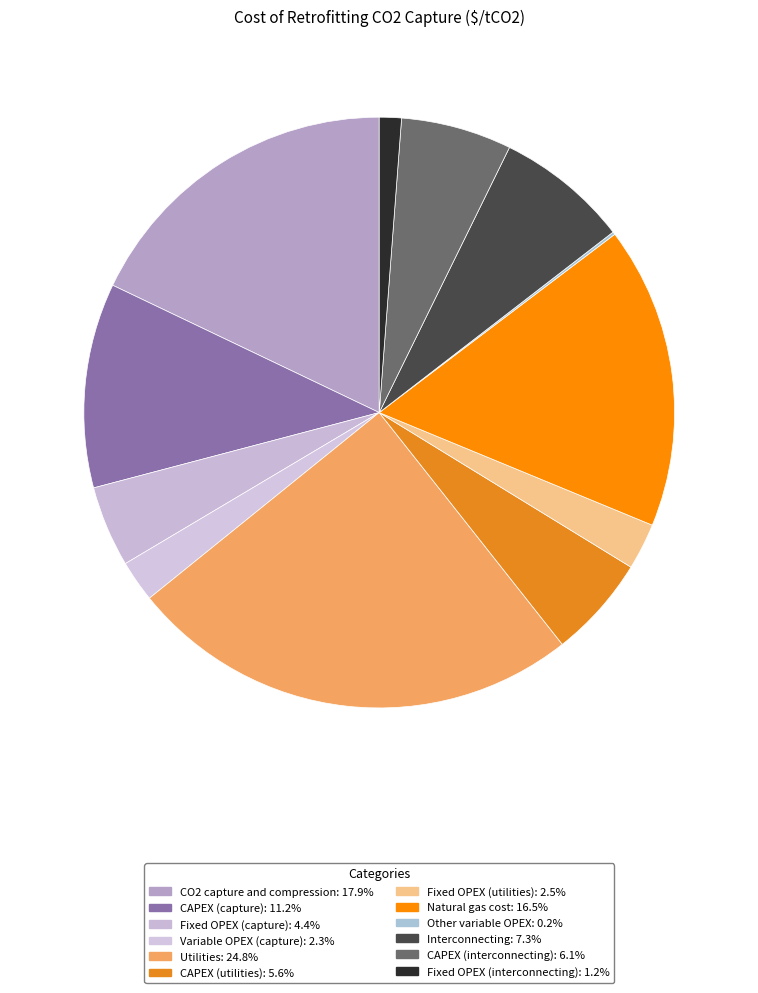

To the nearest percent, what portion does CAPEX (capture) represent?

11%